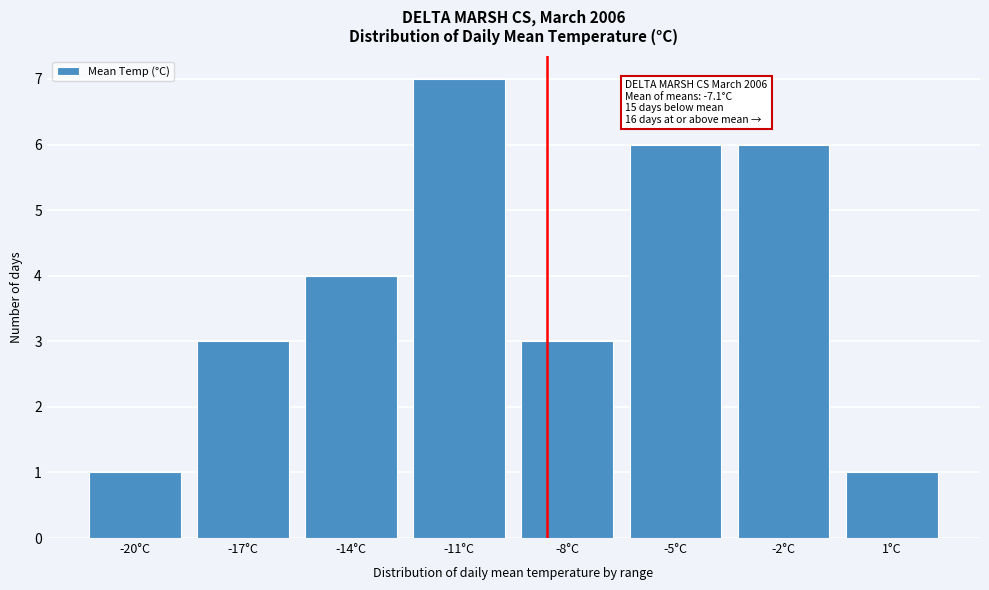

Reading left to right, extract all data points from this chart.

-20°C=1	-17°C=3	-14°C=4	-11°C=7	-8°C=3	-5°C=6	-2°C=6	1°C=1